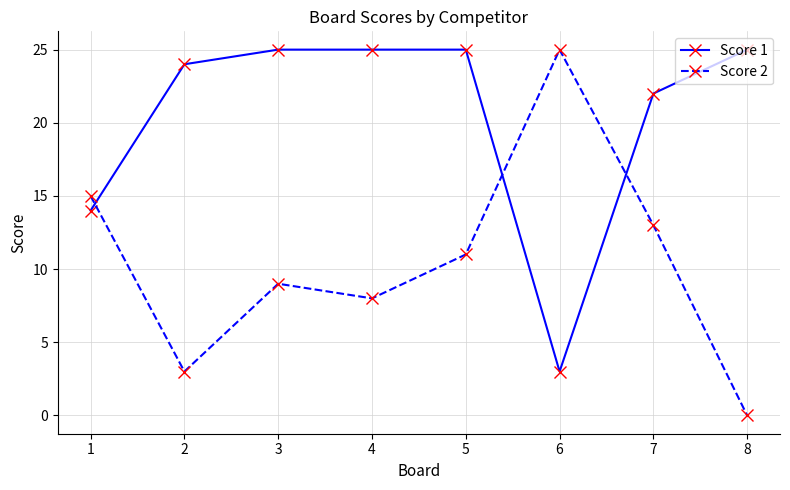

True or false: Score 2 has more than 2 interior local peaks.

False